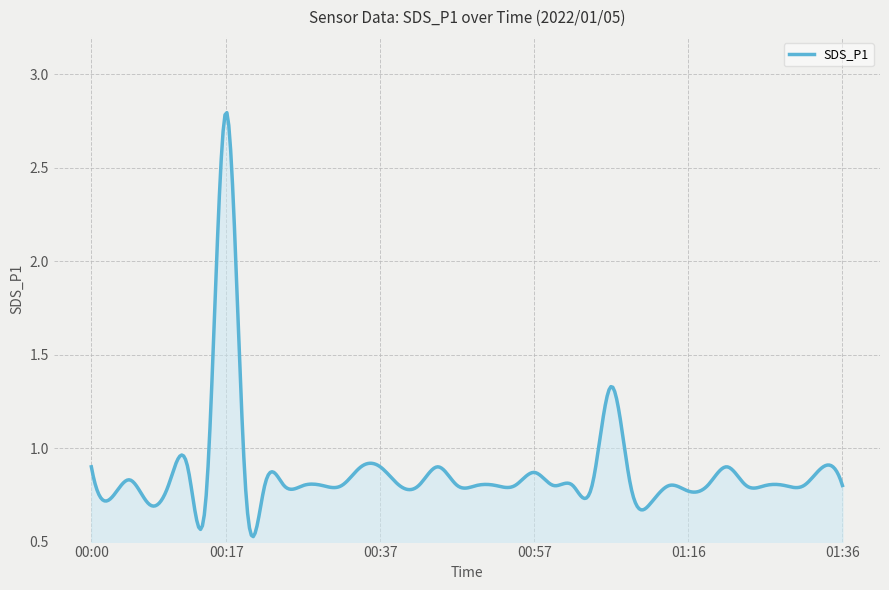

How many lines are shown in the chart?

1